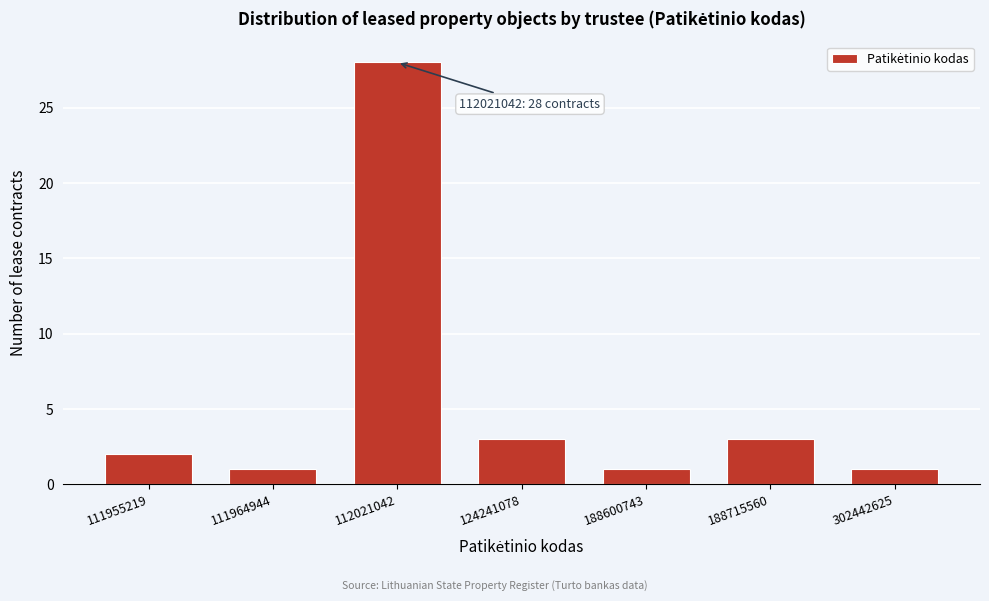

Reading right to left, extract all data points from this chart.

1	3	1	3	28	1	2